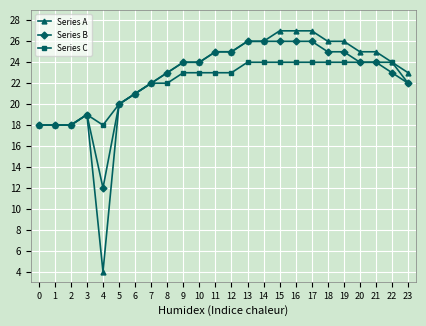

What is the value of the Series A point at the 11th from the left?

24